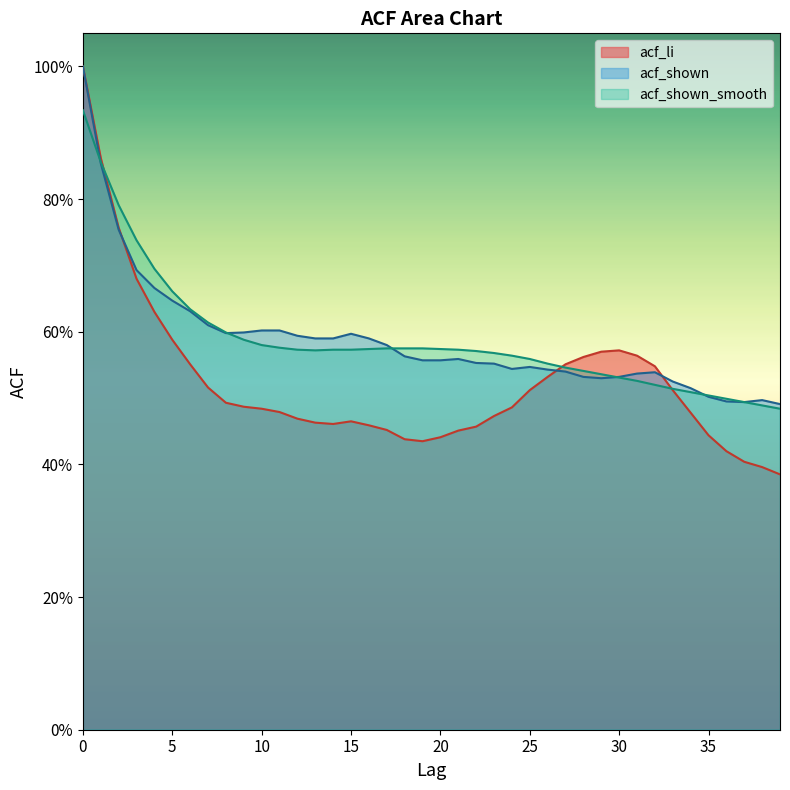

How many lines are shown in the chart?

3